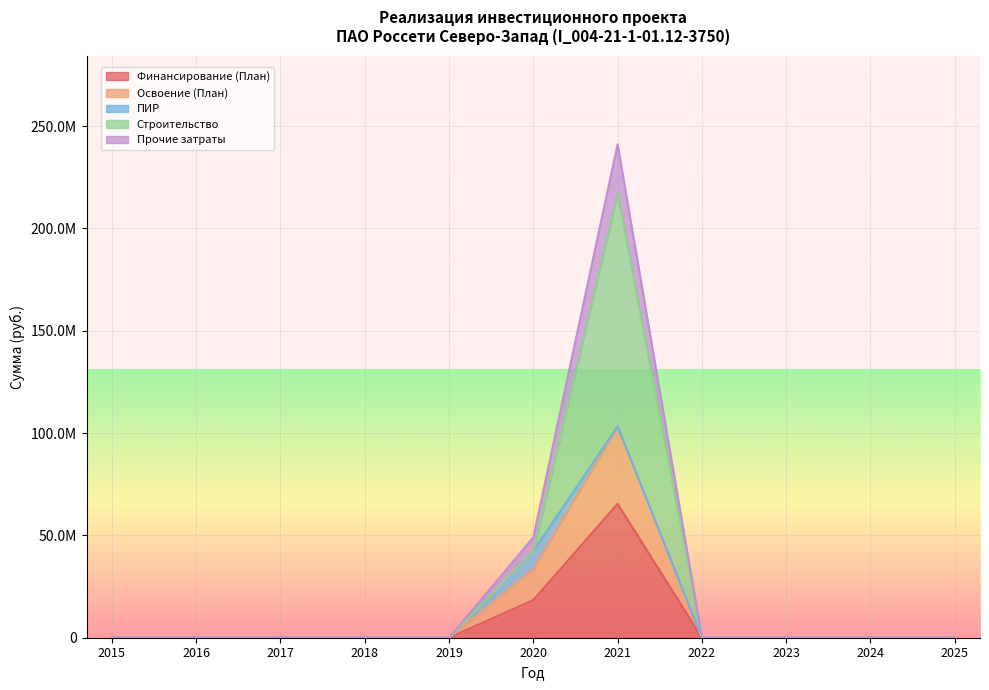

How many categories are shown in the chart?

11